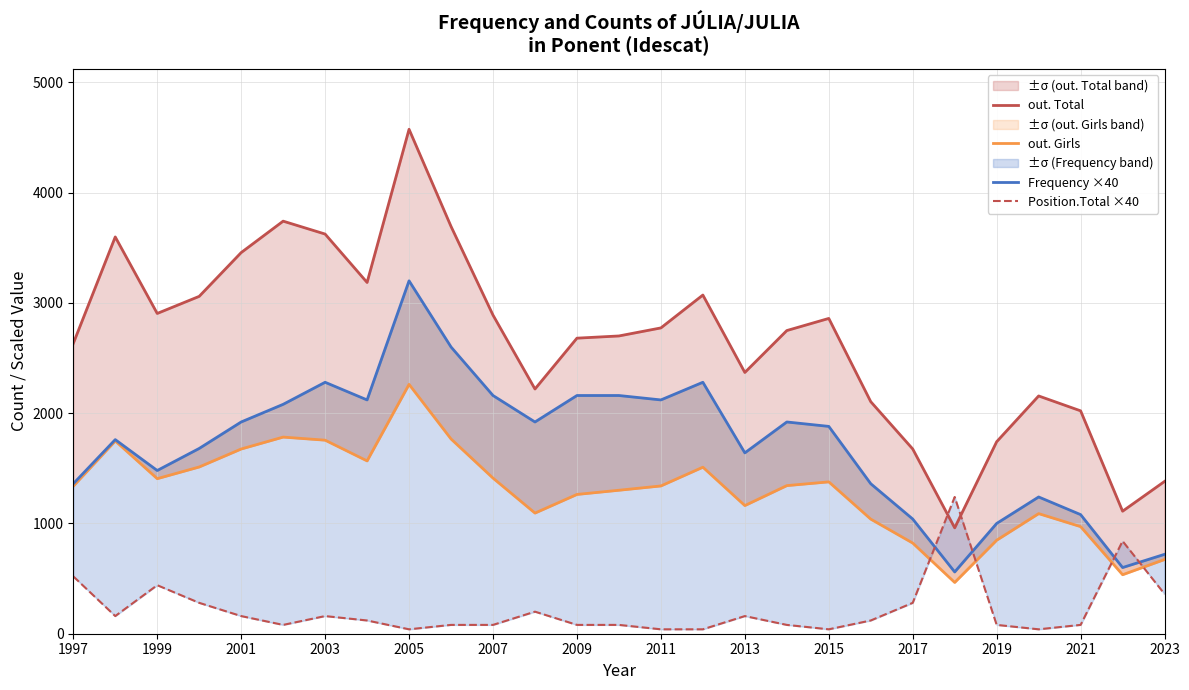

What is the average value of the out. Total series?

2664